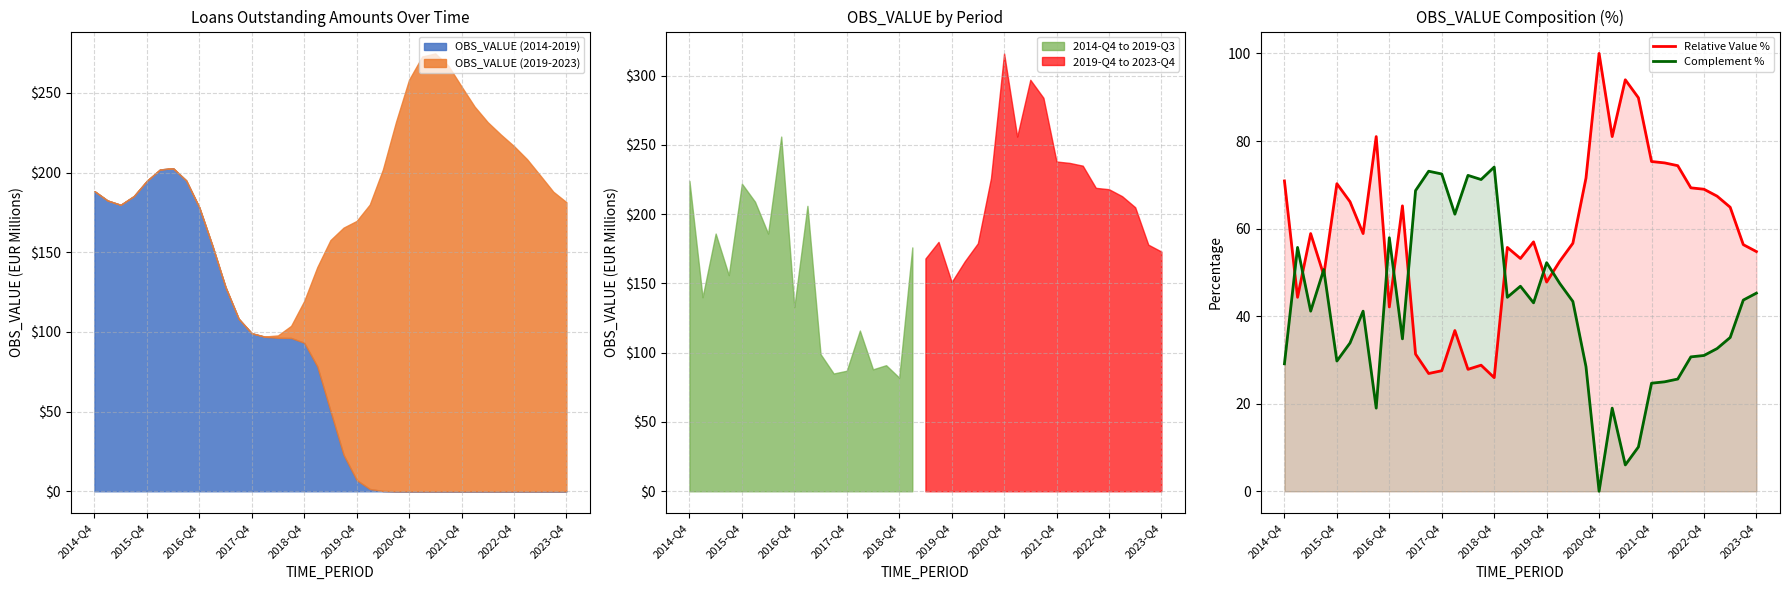

Is it true that Relative Value % equals 89.9 at 27?

True